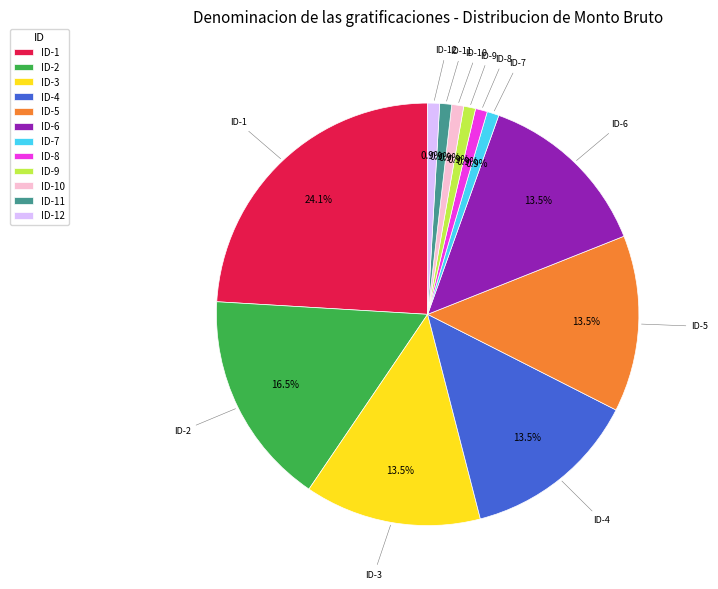

What is the total percentage of ID-2 and ID-12?

17.4%